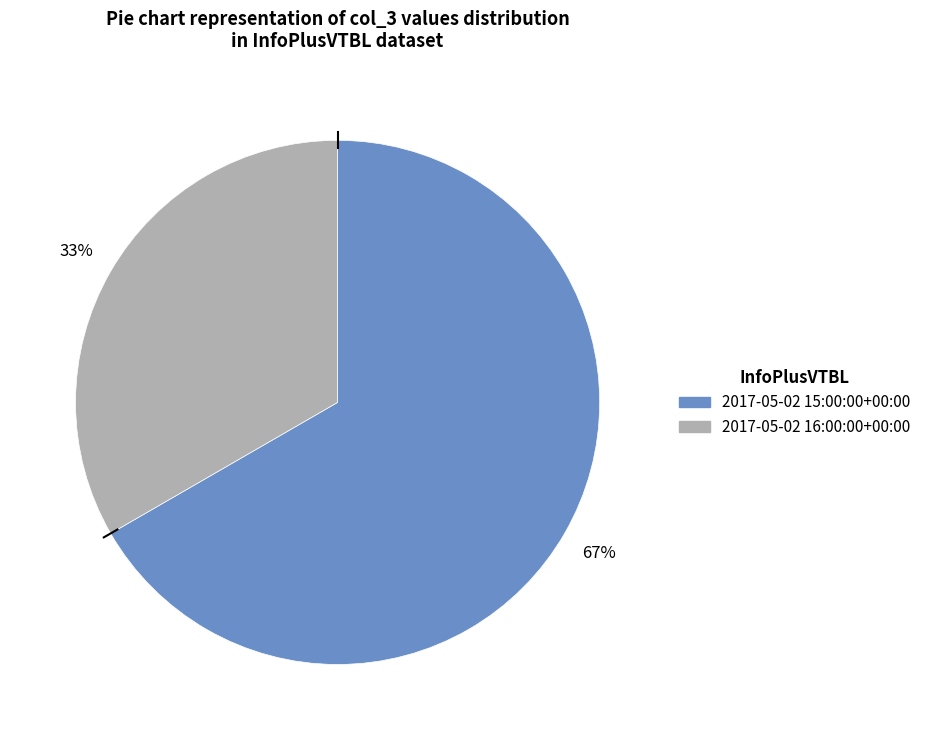

Which category accounts for the majority?

2017-05-02 15:00:00+00:00